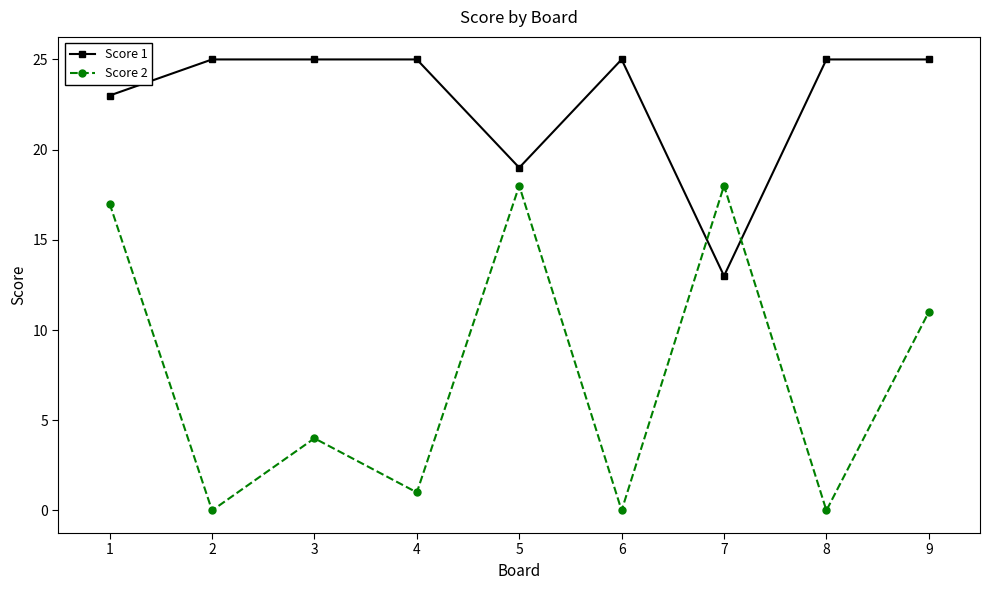

Reading left to right, list all the values displayed in this chart.

Score 1: 23	25	25	25	19	25	13	25	25
Score 2: 17	0	4	1	18	0	18	0	11